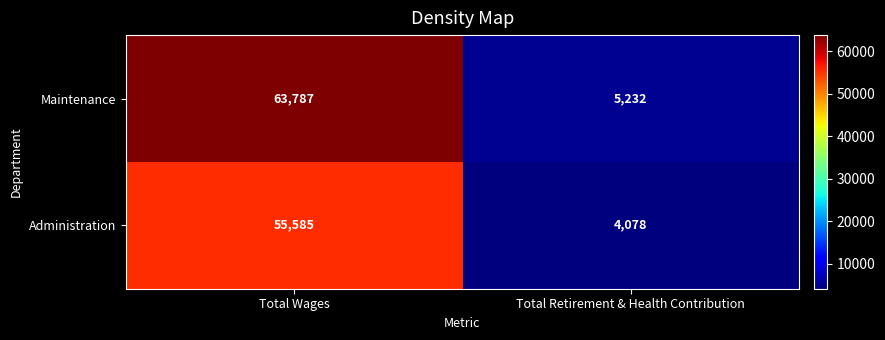

True or false: Maintenance has a value of 1621 at Total Retirement & Health Contribution.

False